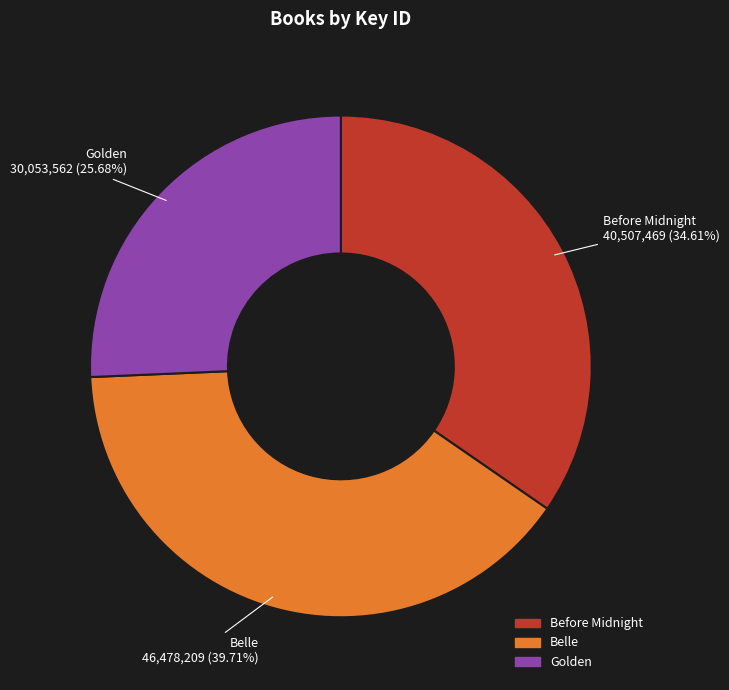

Does any single category account for the majority?

No